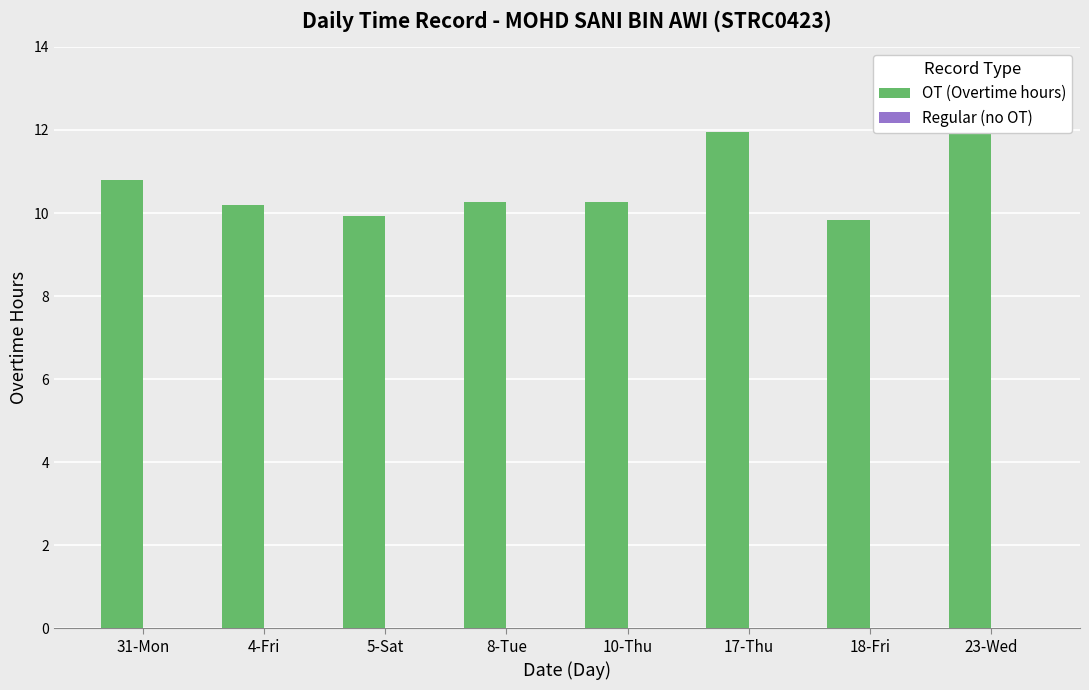

What is the sum of the OT (Overtime hours) values at 5-Sat and 4-Fri?

20.1